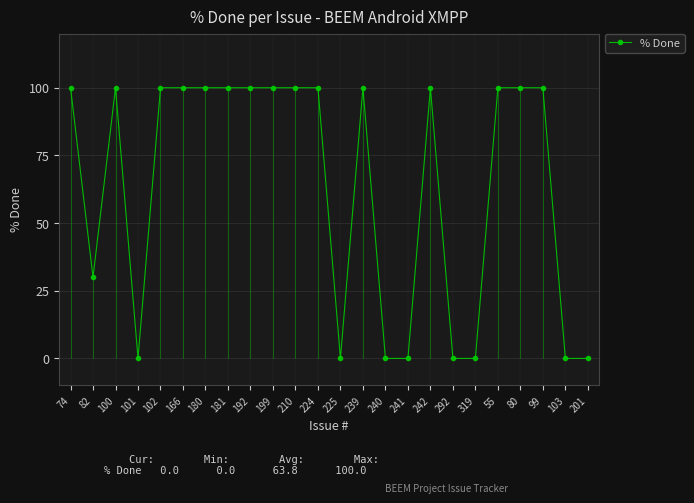

What is the sum of all values?

1530